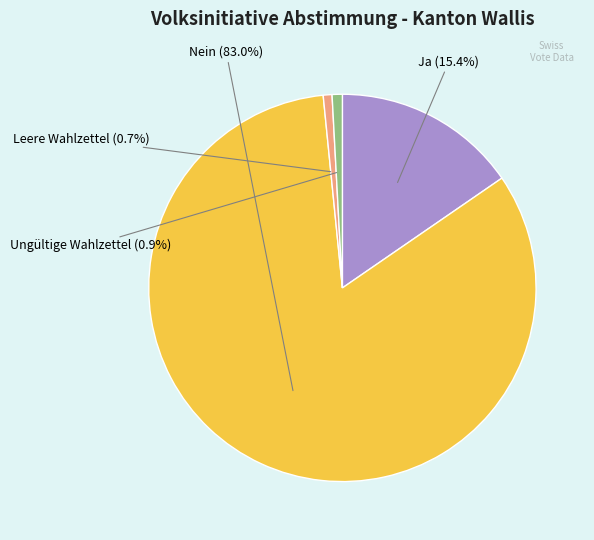

Is there any slice that represents more than half of the pie?

Yes